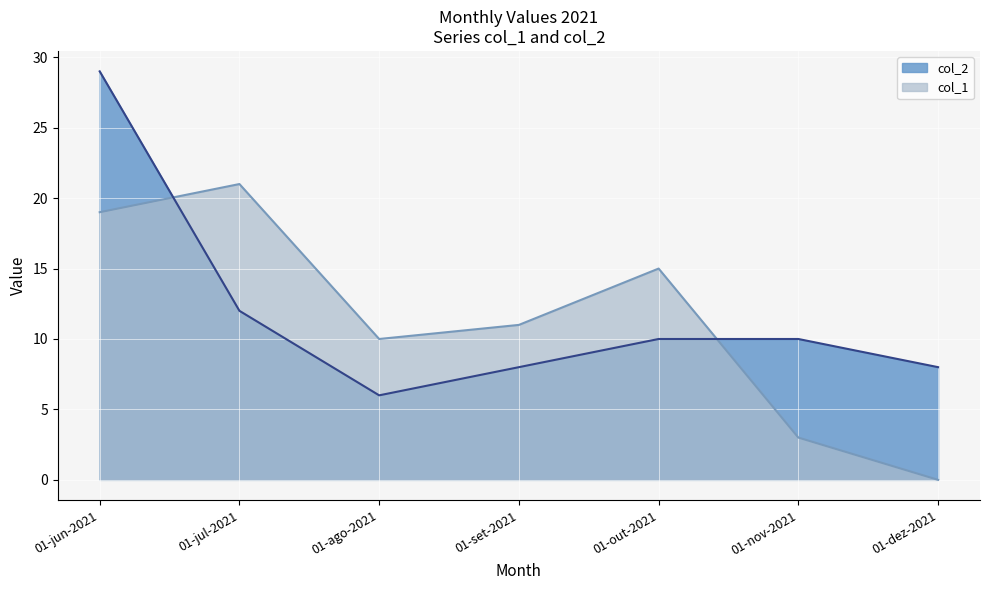

What is the label of the 3rd point from the right?

01-out-2021